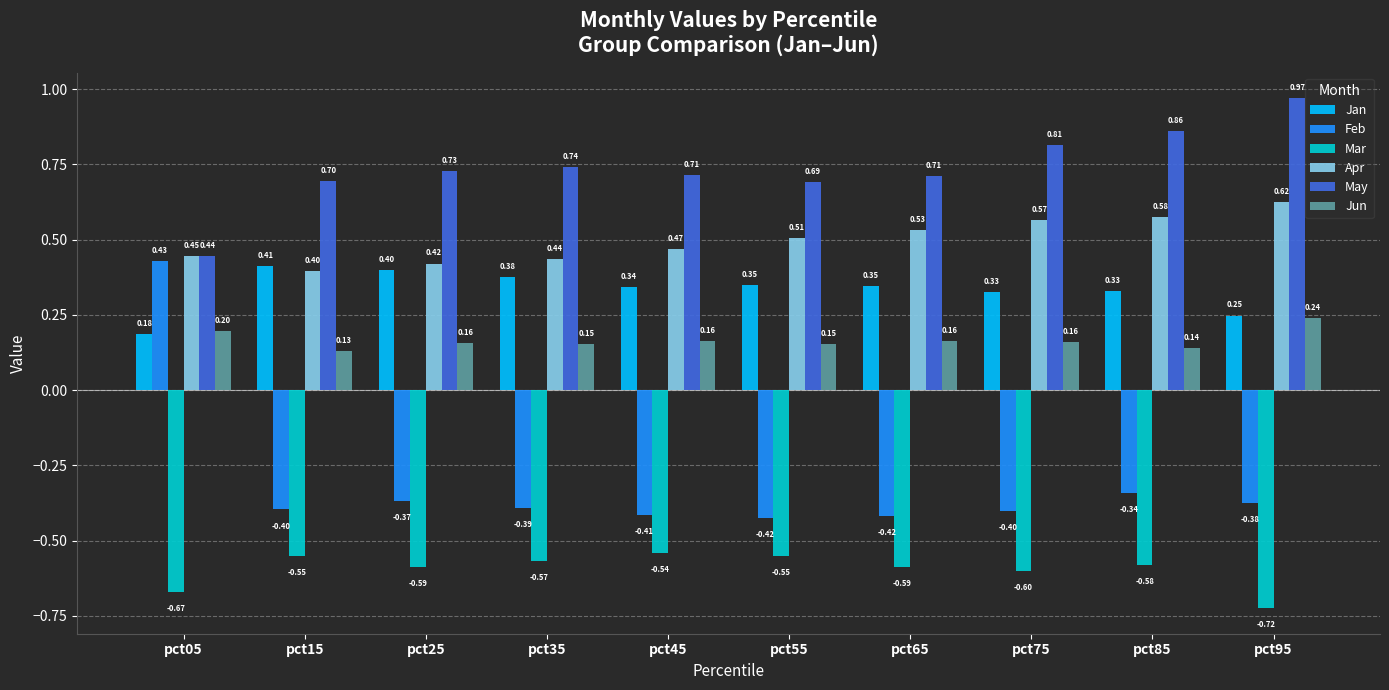

What is the spread (max minus min) of values at pct75?

1.4